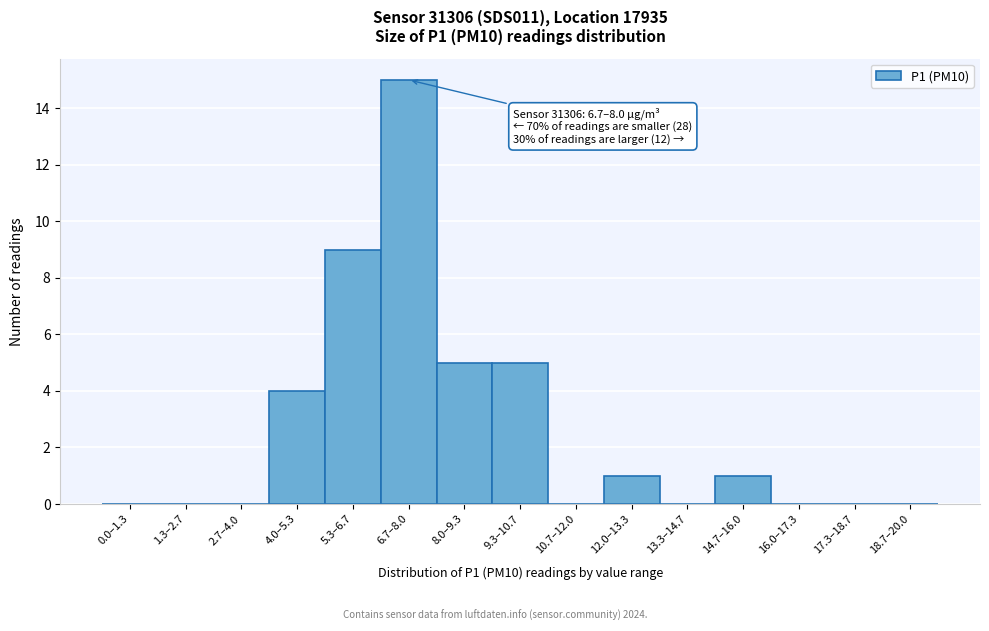

Reading left to right, extract all data points from this chart.

0.0–1.3=0	1.3–2.7=0	2.7–4.0=0	4.0–5.3=4	5.3–6.7=9	6.7–8.0=15	8.0–9.3=5	9.3–10.7=5	10.7–12.0=0	12.0–13.3=1	13.3–14.7=0	14.7–16.0=1	16.0–17.3=0	17.3–18.7=0	18.7–20.0=0